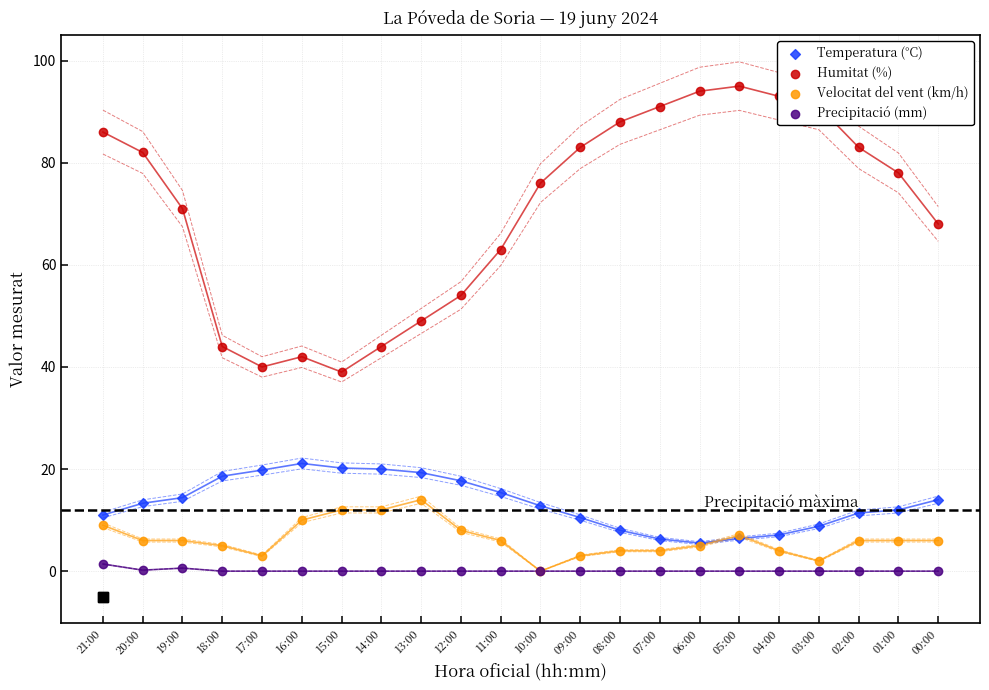

What are all the series names shown in the legend?

Temperatura (°C), Humitat (%), Velocitat del vent (km/h), Precipitació (mm)